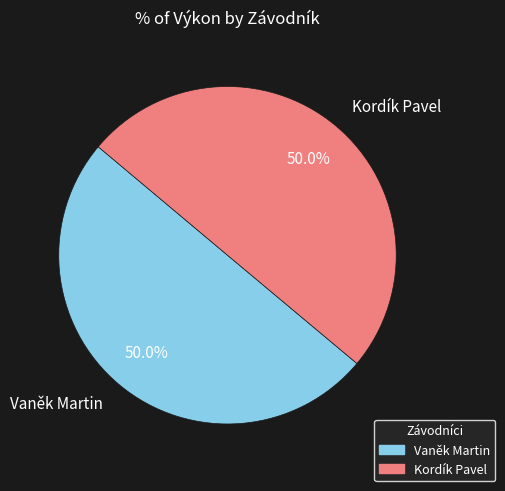

What portion of the pie excludes Kordík Pavel?

50.0%